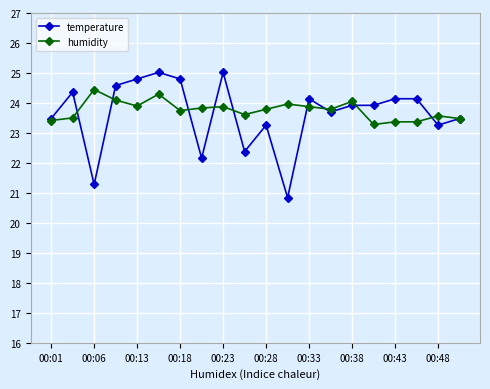

Which series has the largest range (max minus min)?

temperature